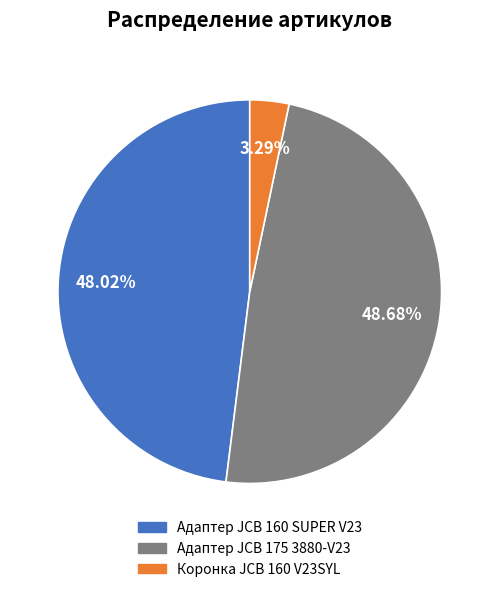

Does Адаптер JCB 160 SUPER V23 account for over 50% of the chart?

No